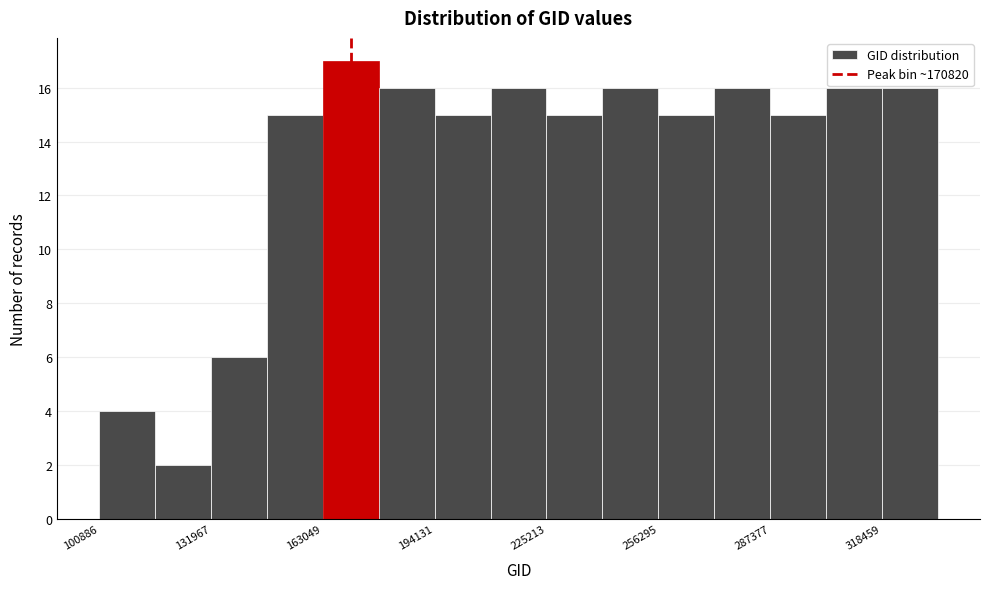

Around what value on the x-axis is the tallest bar? Give the approximate position of its centre, as read against the axis.

170000